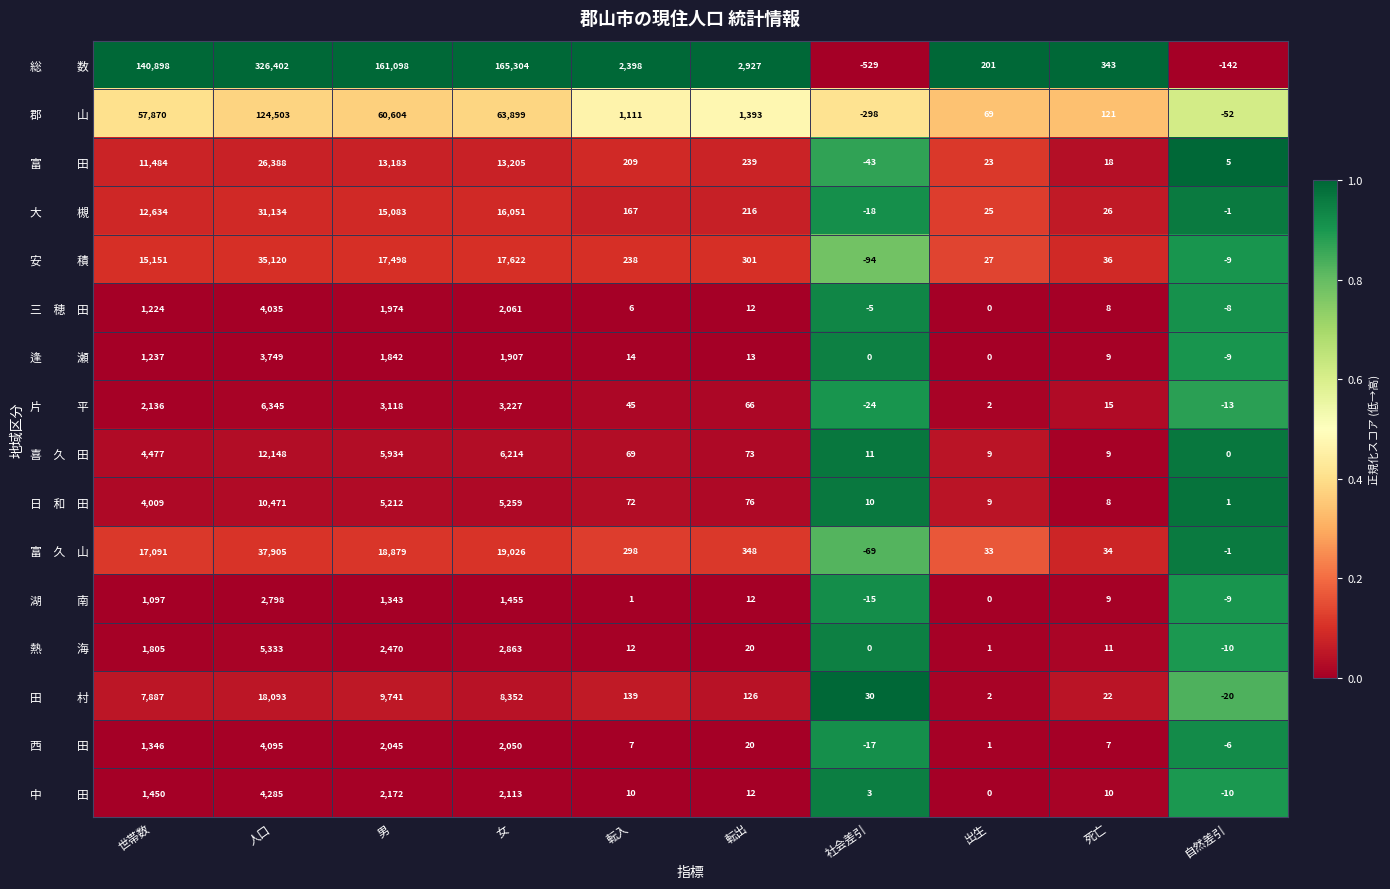

At which category is the sum across all series the highest?

人口